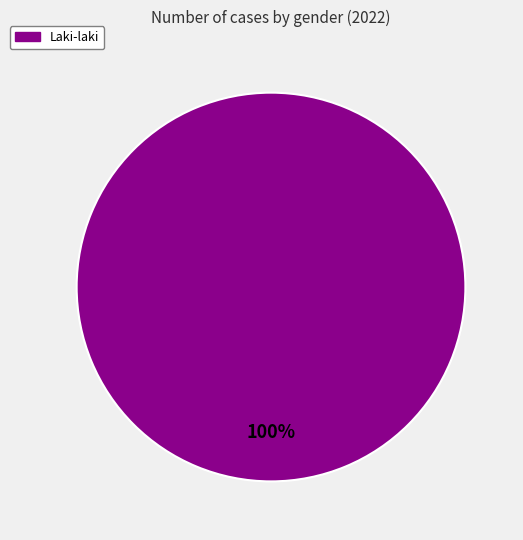

Is there any slice that represents more than half of the pie?

Yes